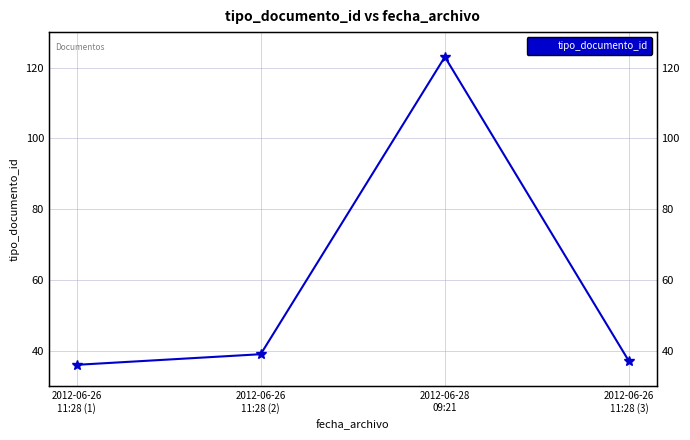

Reading left to right, transcribe all the data shown in this chart.

2012-06-26
11:28 (1)=36	2012-06-26
11:28 (2)=39	2012-06-28
09:21=123	2012-06-26
11:28 (3)=37